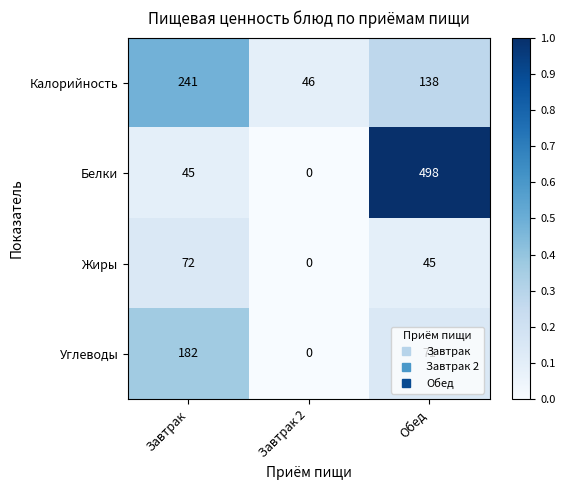

What is the difference between the maximum and minimum values in the Калорийность series?

195